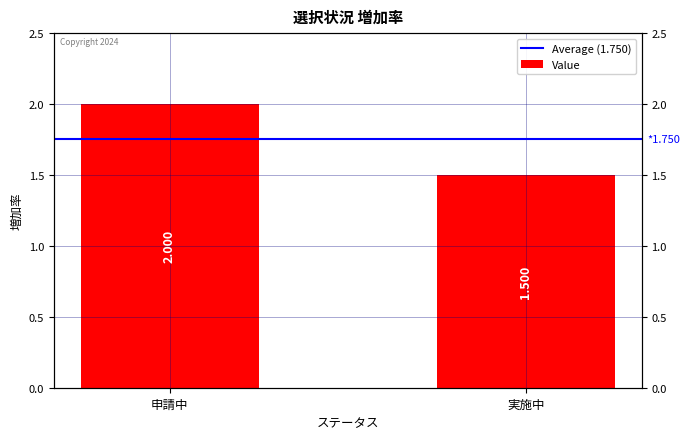

Reading right to left, what are all the values shown in this chart?

Average (1.750): 1.8	1.8
Value: 1.5	2.0